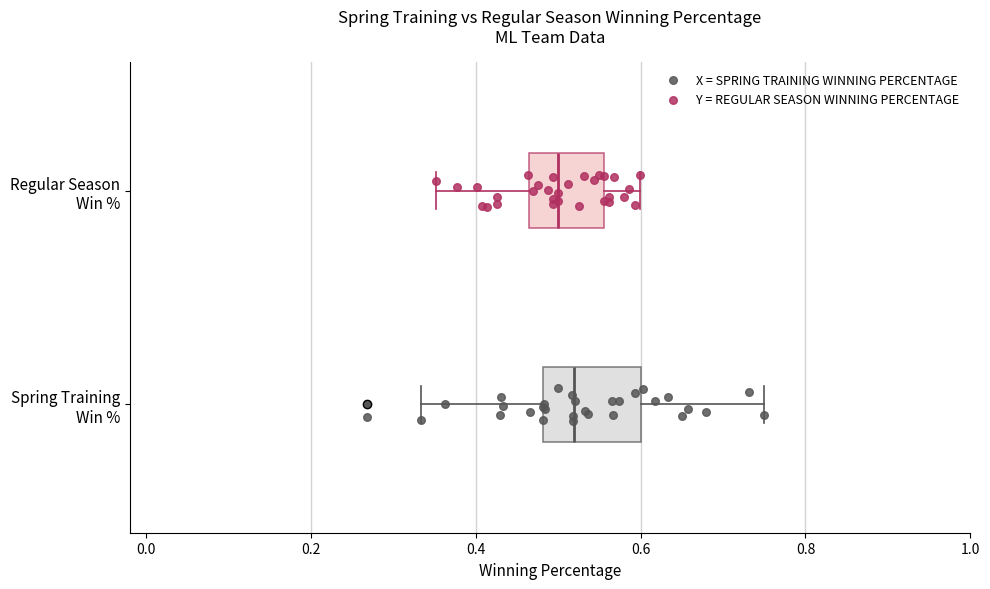

Which box is the widest, from its left edge to its right edge?

Spring Training Win %